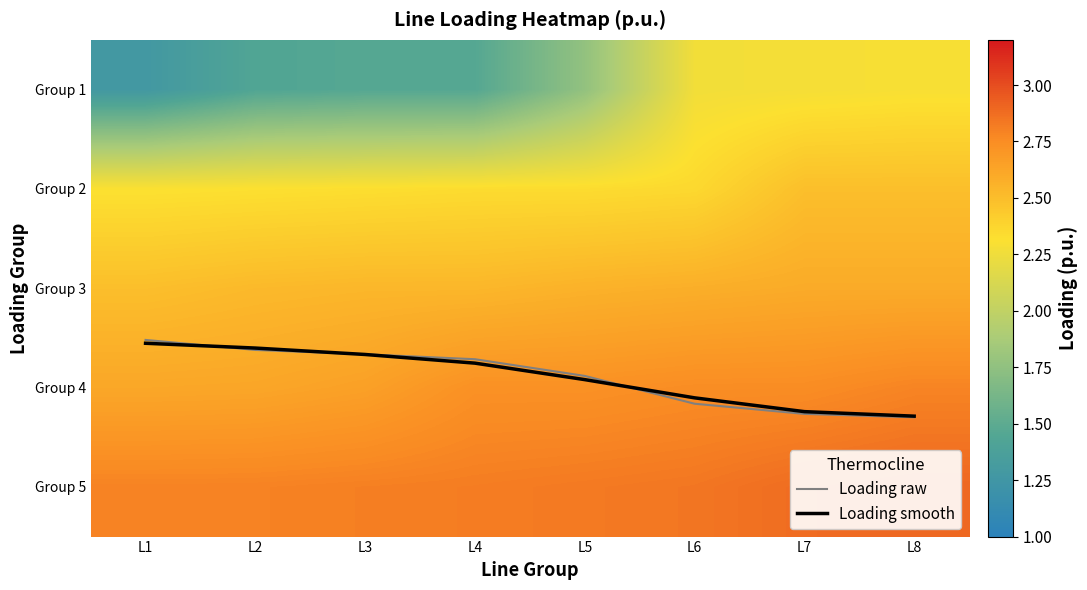

The Group 3 series shows 3.7 at L1. True or false?

False